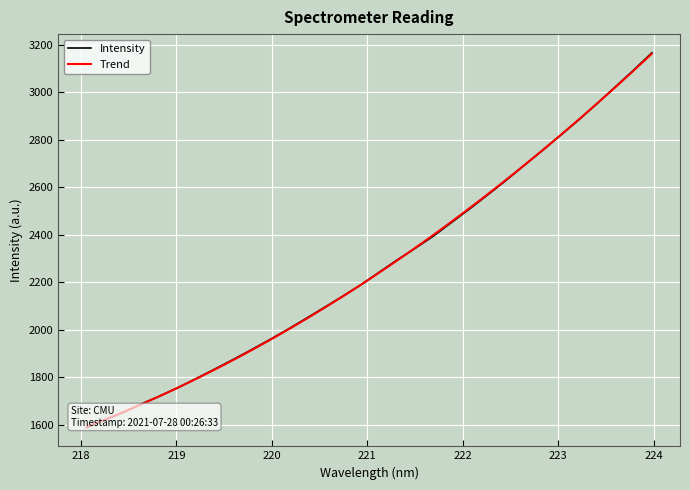

List the labels in order of value, largest first.

223.9802, 223.7895, 223.5987, 223.408, 223.2172, 223.0264, 222.8355, 222.6447, 222.4538, 222.263, 222.0721, 221.8812, 221.6902, 221.4993, 221.3083, 221.1174, 220.9264, 220.7354, 220.5444, 220.3533, 220.1623, 219.9712, 219.7801, 219.589, 219.3979, 219.2067, 219.0156, 218.8244, 218.6332, 218.442, 218.2508, 218.0596